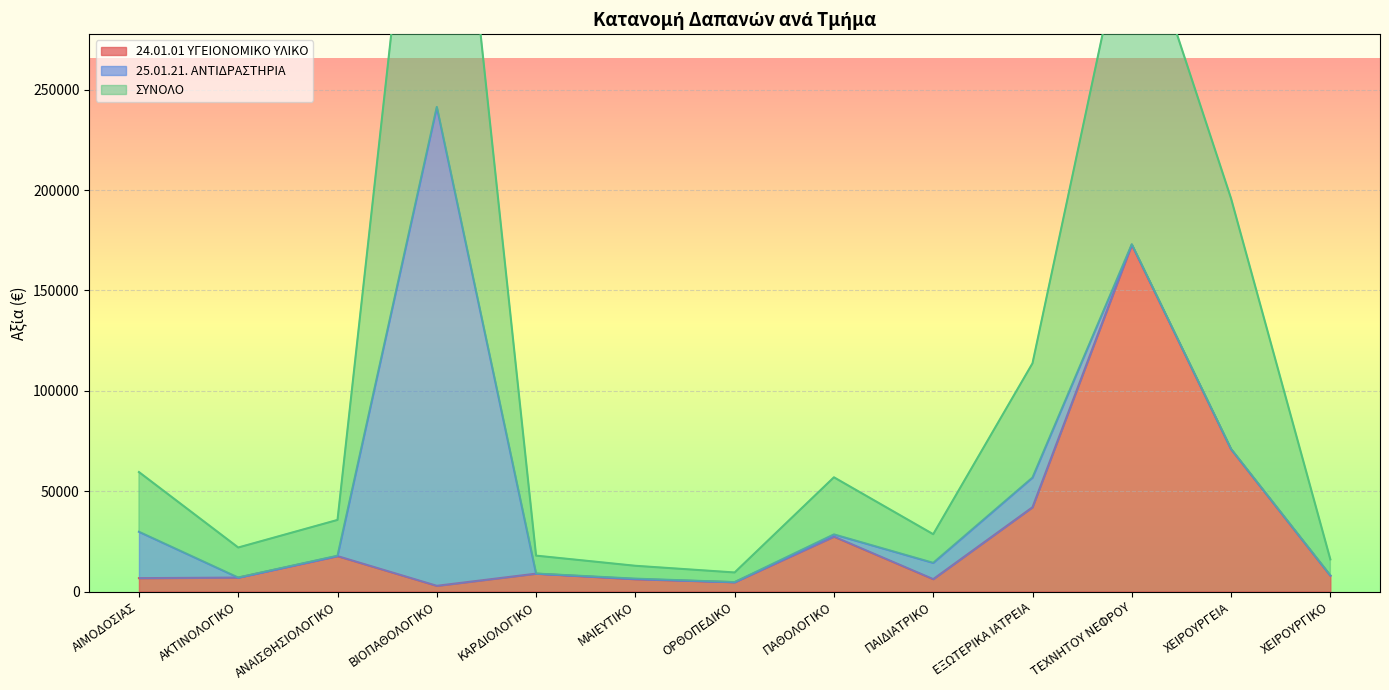

What is the sum of all 24.01.01 ΥΓΕΙΟΝΟΜΙΚΟ ΥΛΙΚΟ values?

381081.7